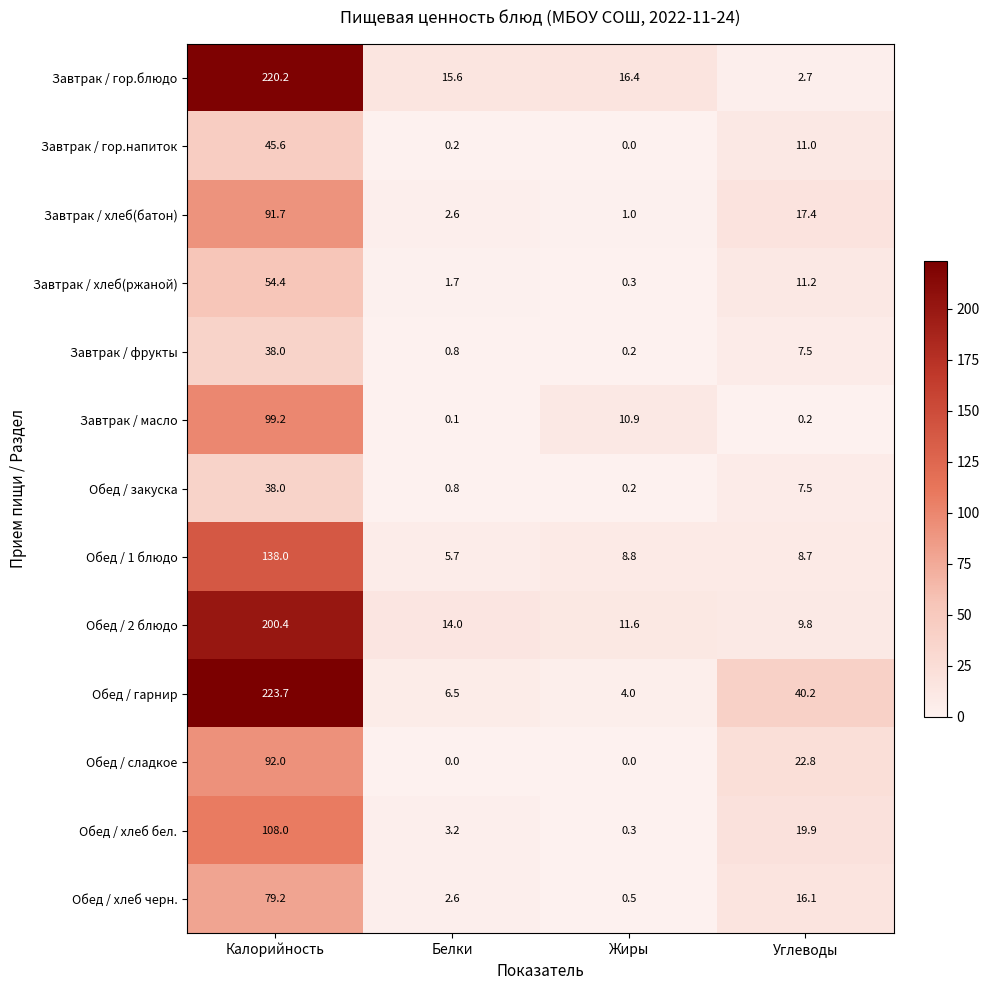

List the labels in order of Обед / хлеб бел. value, largest first.

Калорийность, Углеводы, Белки, Жиры